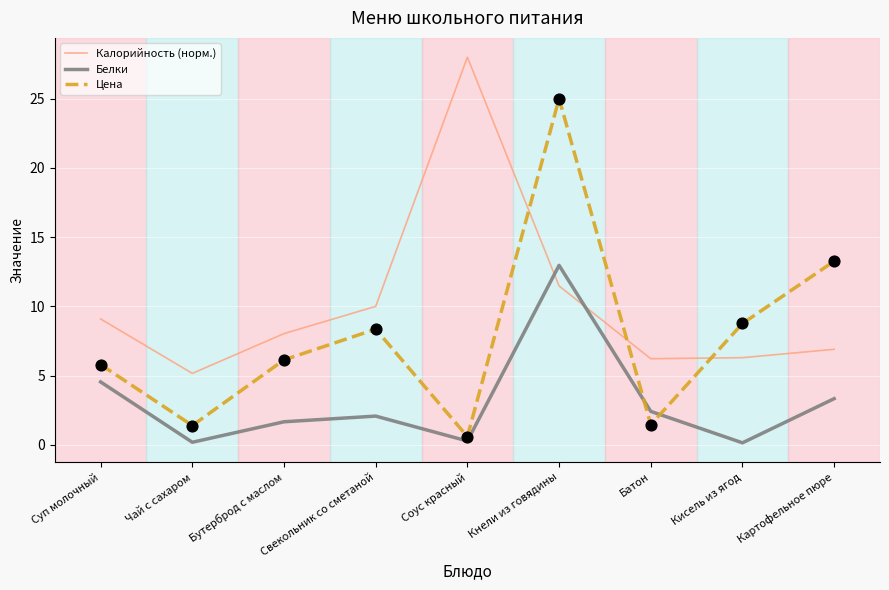

At how many categories does at least one series exceed 0?

9